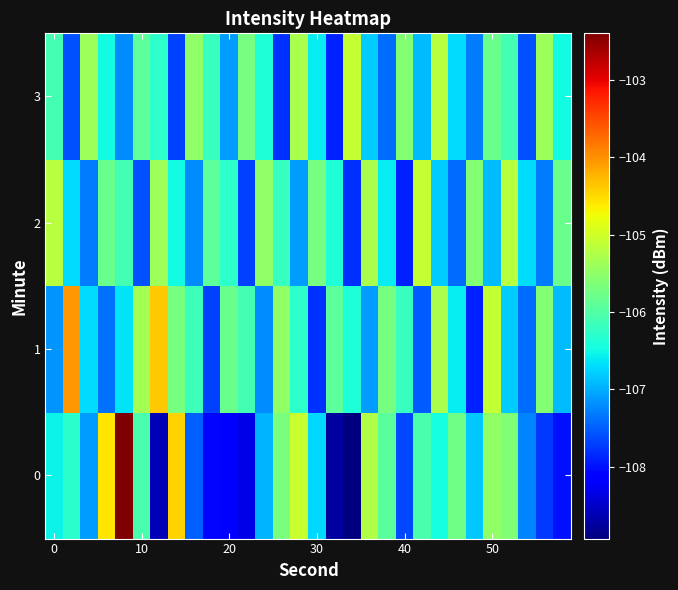

Reading left to right, extract all data points from this chart.

0: -106.5	-106.3	-107.1	-104.6	-102.4	-106.1	-108.6	-104.5	-107.5	-108.1	-108.1	-108.3	-106.9	-105.7	-105.1	-106.7	-108.7	-108.9	-105.2	-105.9	-107.6	-106.1	-106.5	-105.8	-106.8	-105.5	-105.6	-107.3	-107.7	-108.0
1: -107.2	-104.0	-106.7	-107.4	-106.7	-105.3	-104.4	-105.7	-106.2	-107.7	-105.8	-106.1	-107.2	-105.5	-106.3	-107.8	-105.9	-106.4	-107.1	-105.7	-106.2	-107.5	-105.3	-106.6	-107.9	-105.1	-106.8	-107.4	-105.6	-106.9
2: -105.2	-106.7	-107.3	-105.8	-106.1	-107.6	-105.4	-106.5	-107.2	-105.9	-106.3	-107.7	-105.5	-106.2	-107.1	-105.7	-106.4	-107.8	-105.3	-106.6	-107.9	-105.1	-106.8	-107.4	-105.6	-106.9	-105.2	-106.7	-107.3	-105.8
3: -106.1	-107.6	-105.4	-106.5	-107.2	-105.9	-106.3	-107.7	-105.5	-106.2	-107.1	-105.7	-106.4	-107.8	-105.3	-106.6	-107.9	-105.1	-106.8	-107.4	-105.6	-106.9	-105.2	-106.7	-107.3	-105.8	-106.1	-107.6	-105.4	-106.5